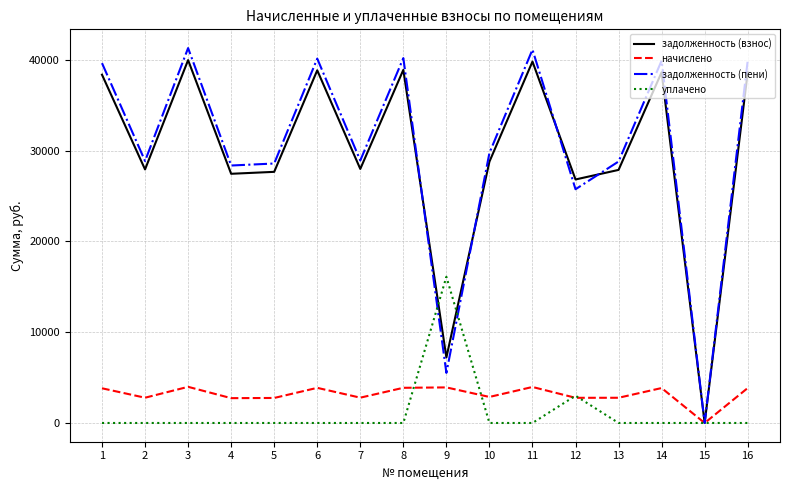

Which series has the largest range (max minus min)?

задолженность (пени)